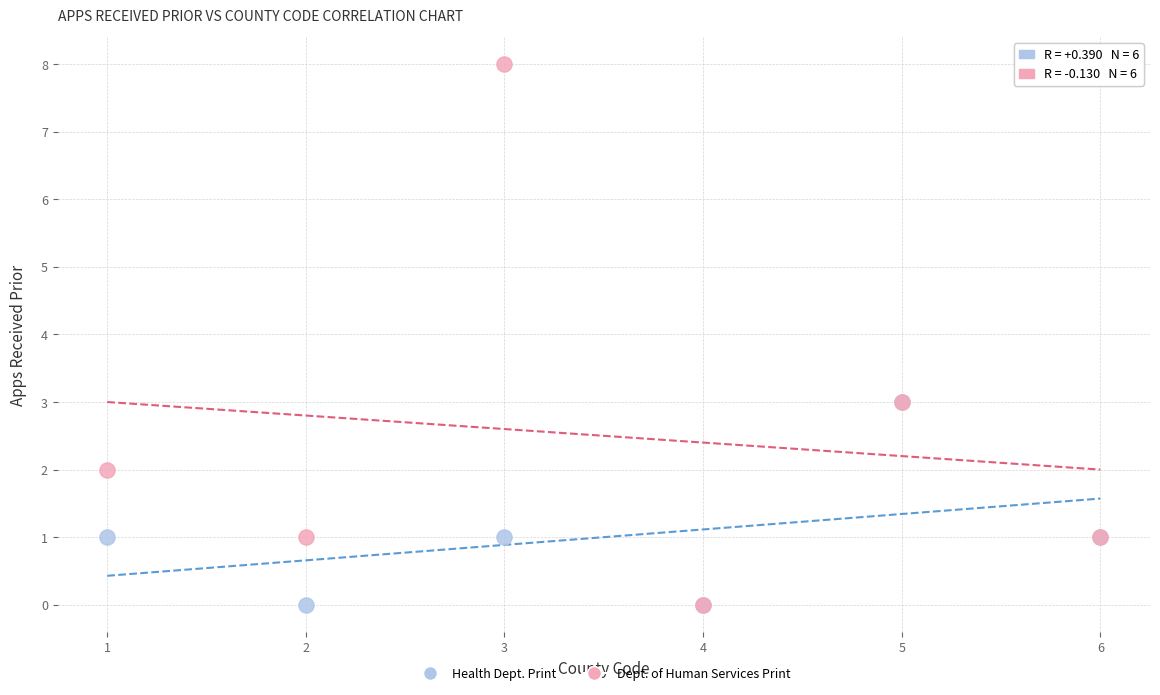

What are all the series names shown in the legend?

Health Dept. Print, Dept. of Human Services Print